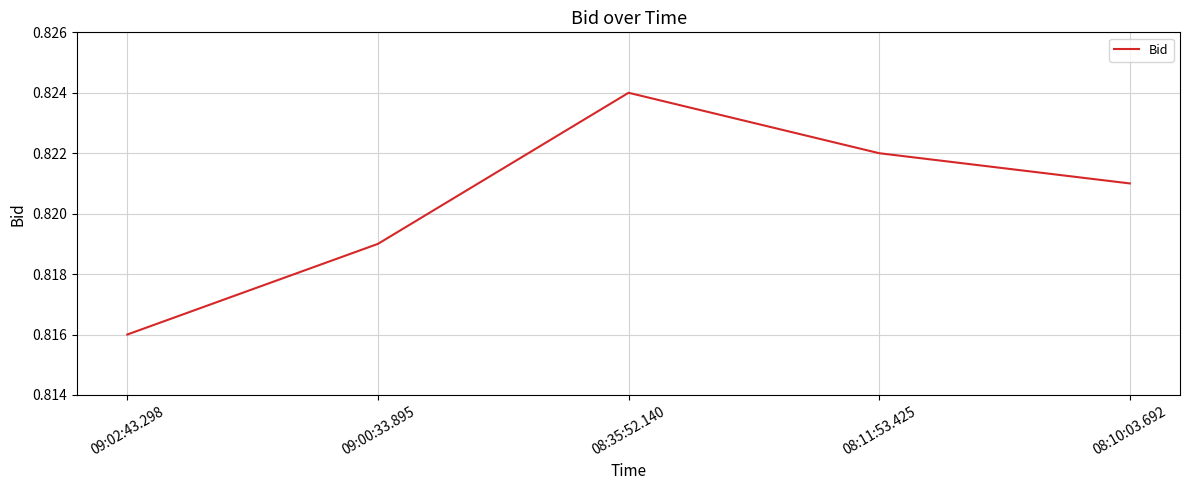

The value at 08:11:53.425 is 1.2. True or false?

False